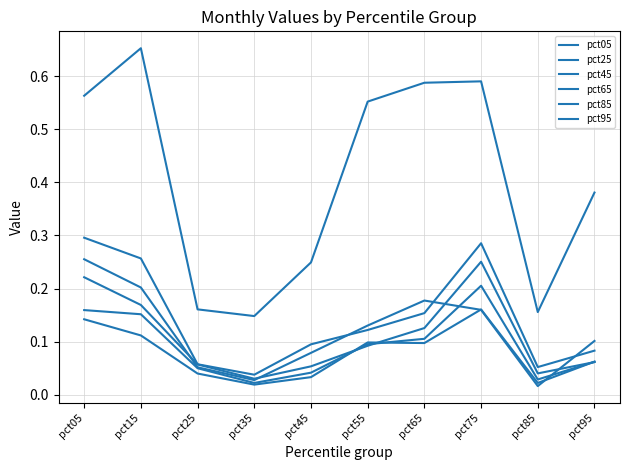

How many distinct data groups are displayed?

6